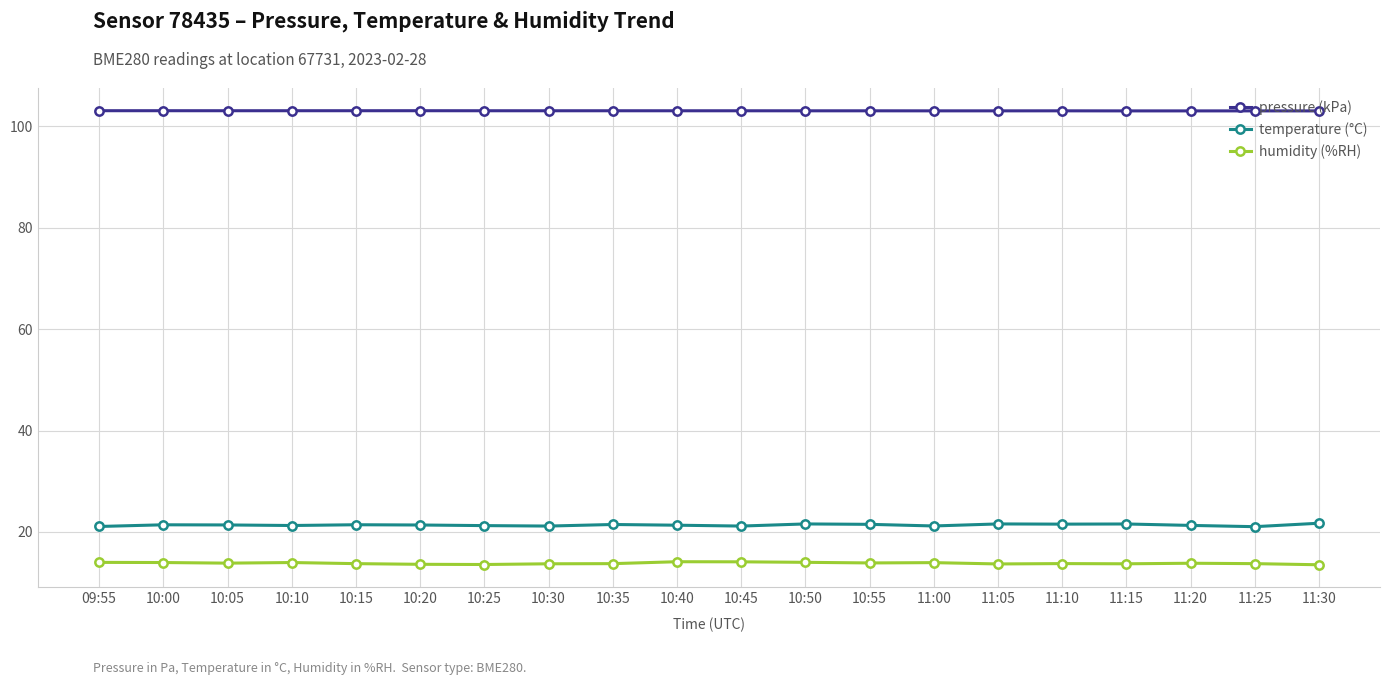

True or false: temperature (°C) has a value of 21.2 at 11:00.

True